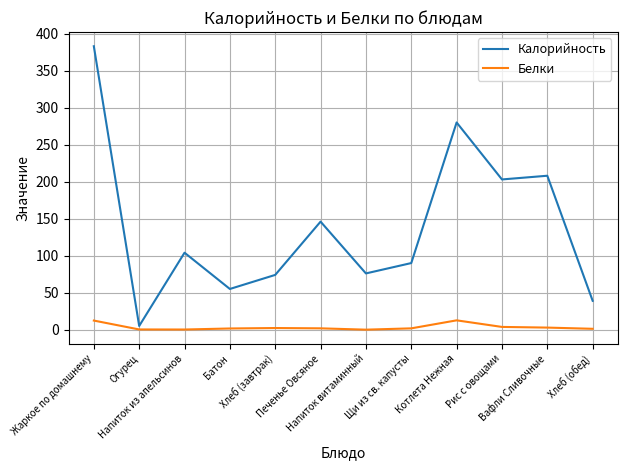

What is the average value of the Калорийность series?

138.6